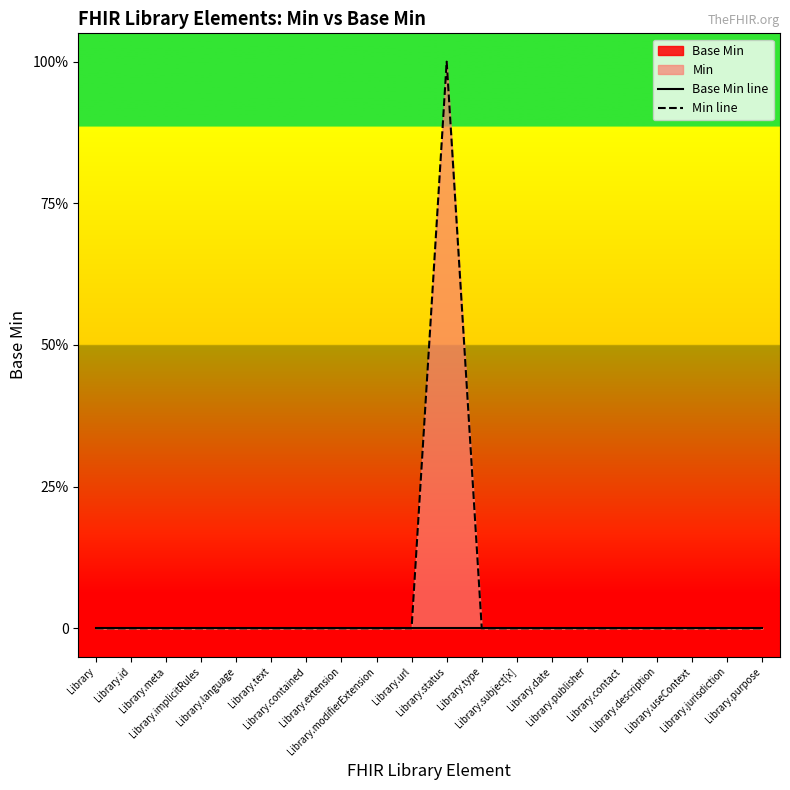

Is the value of Min line at Library.date greater than the value of Base Min line at Library.description?

No